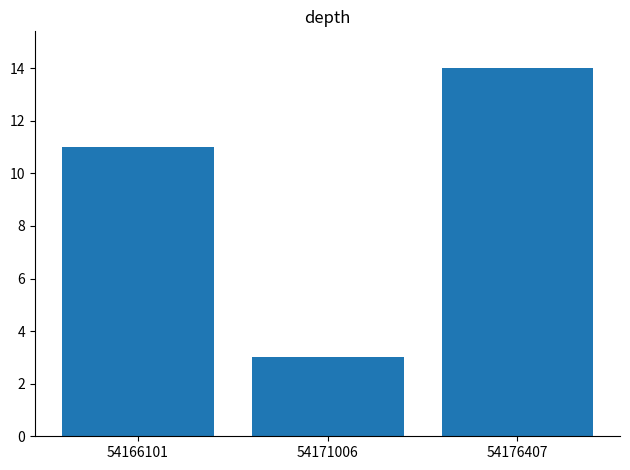

Are the bars horizontal?

No